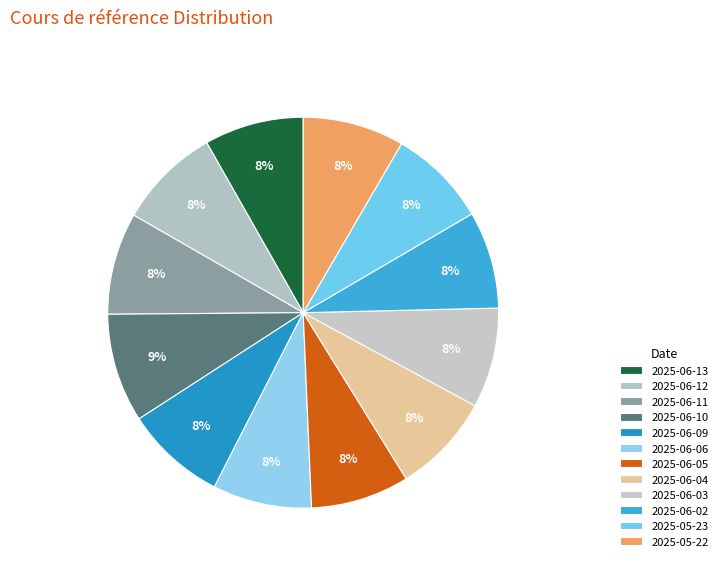

The 2025-06-06 slice represents 1% of the pie. True or false?

False